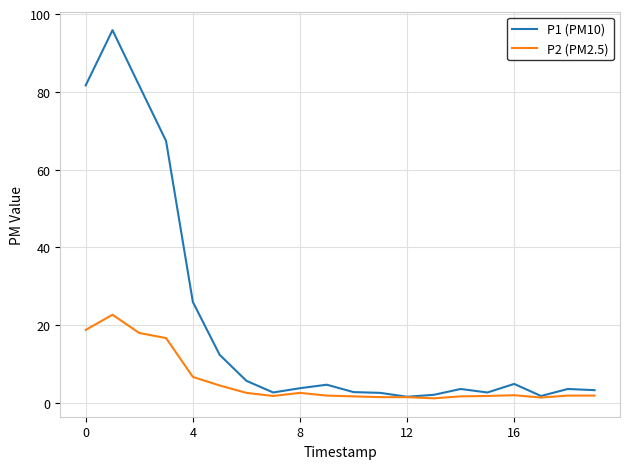

What is the maximum value shown in the chart?

95.9